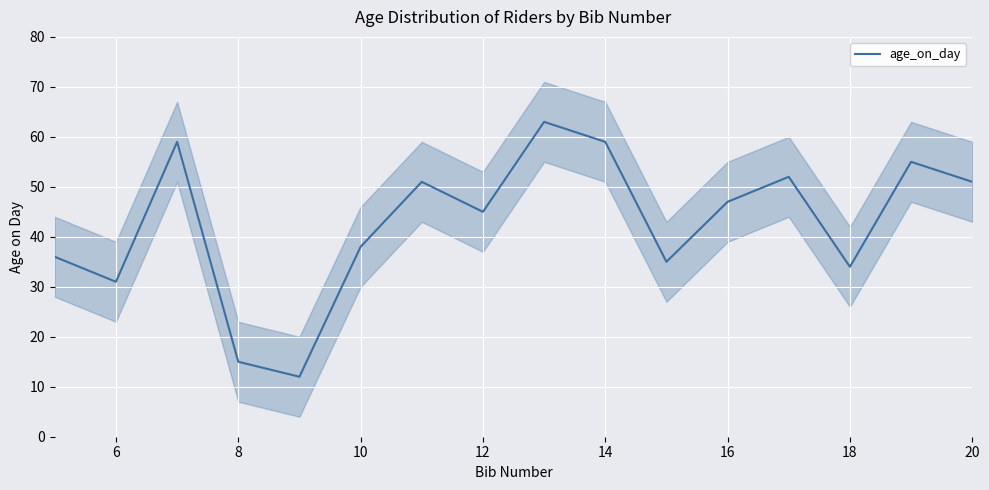

The value of age_on_day at 20 is 72. True or false?

False